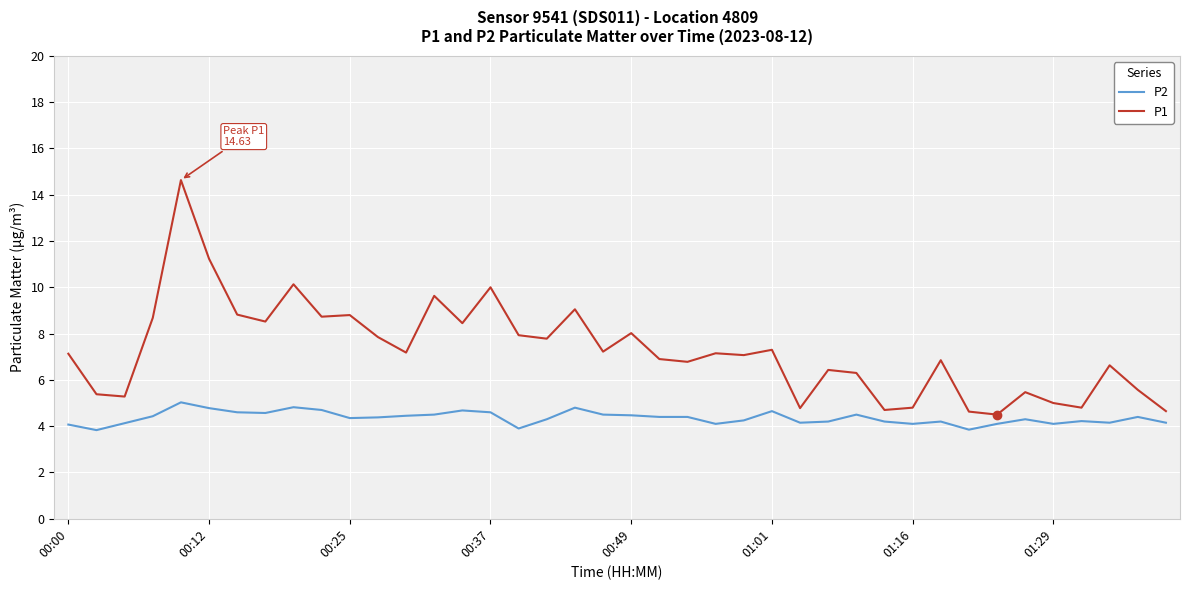

True or false: P1 has more than 1 points higher than both neighbors.

True